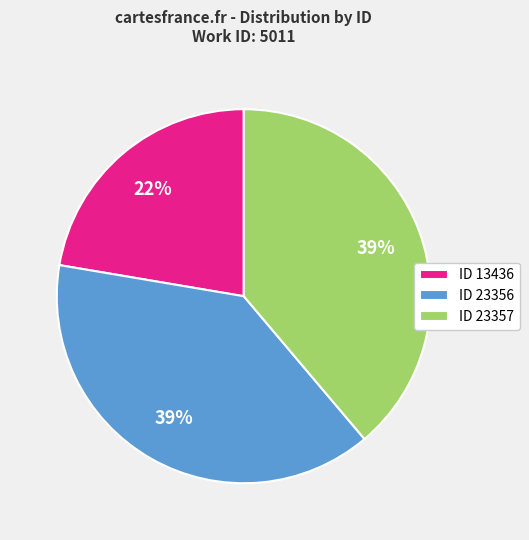

Combined, do ID 23356 and ID 13436 account for over 50%?

Yes